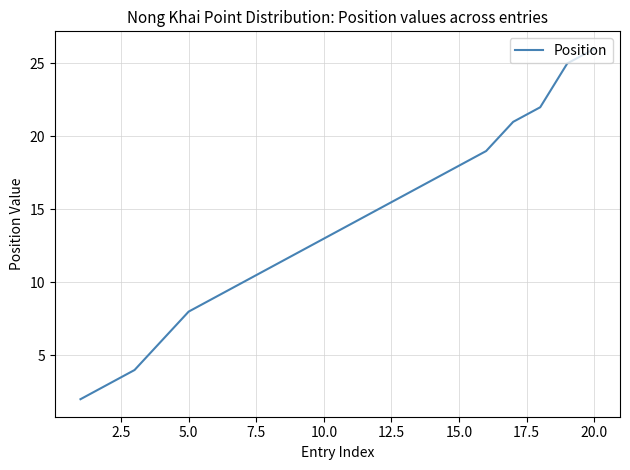

What is the greatest value displayed?

26